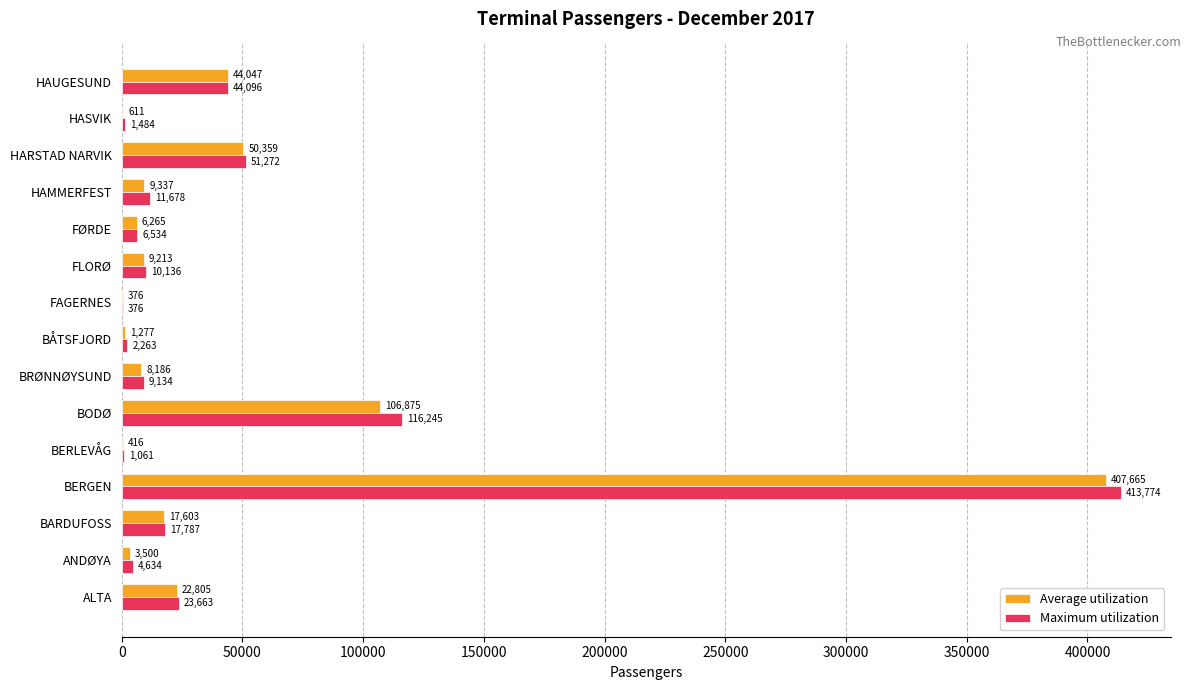

At which category is the sum across all series the highest?

BERGEN